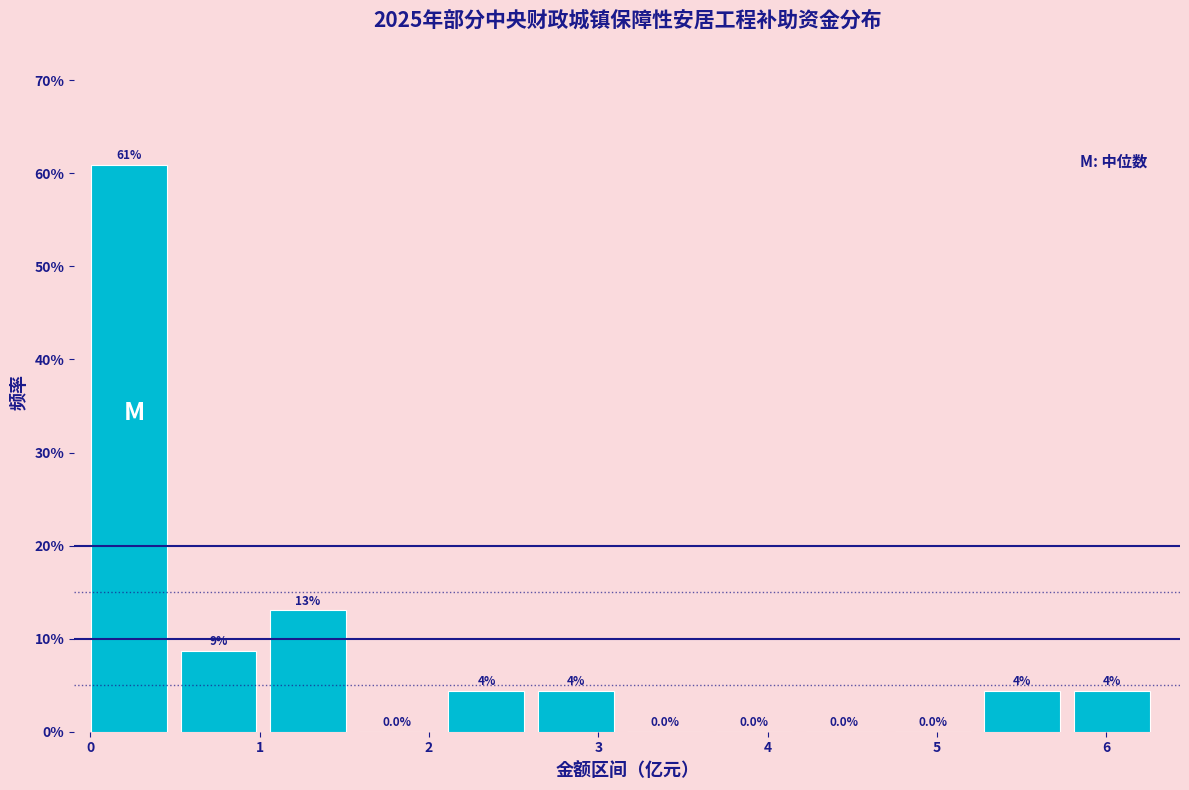

Which range on the x-axis has the tallest bar?

0.0 to 0.5